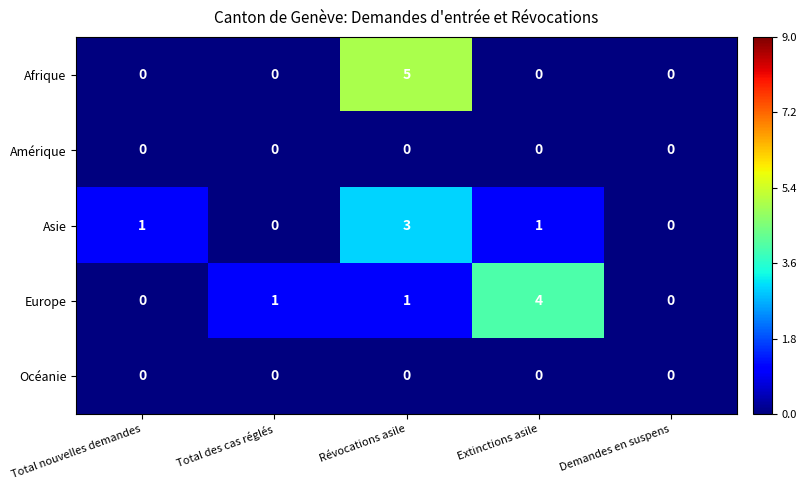

Which series has the largest range (max minus min)?

Afrique